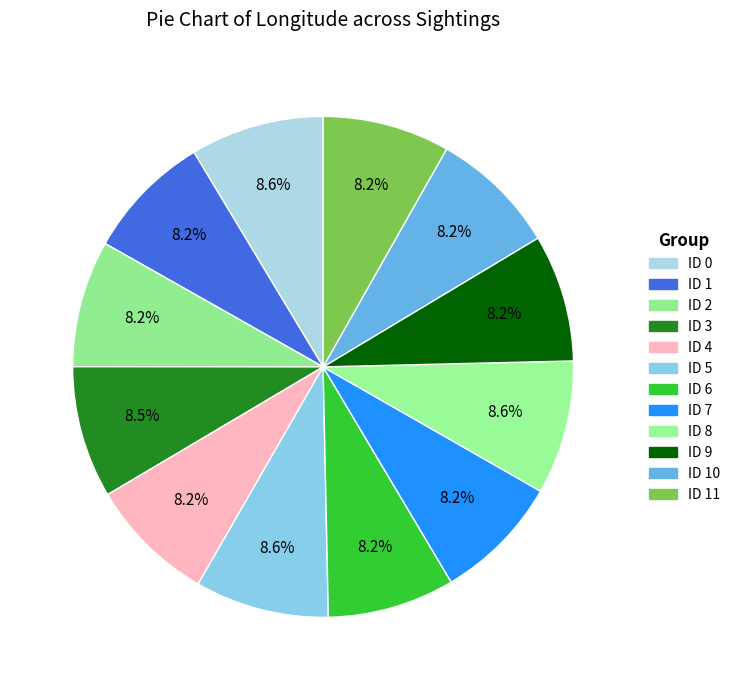

Count the number of slices in the pie.

12